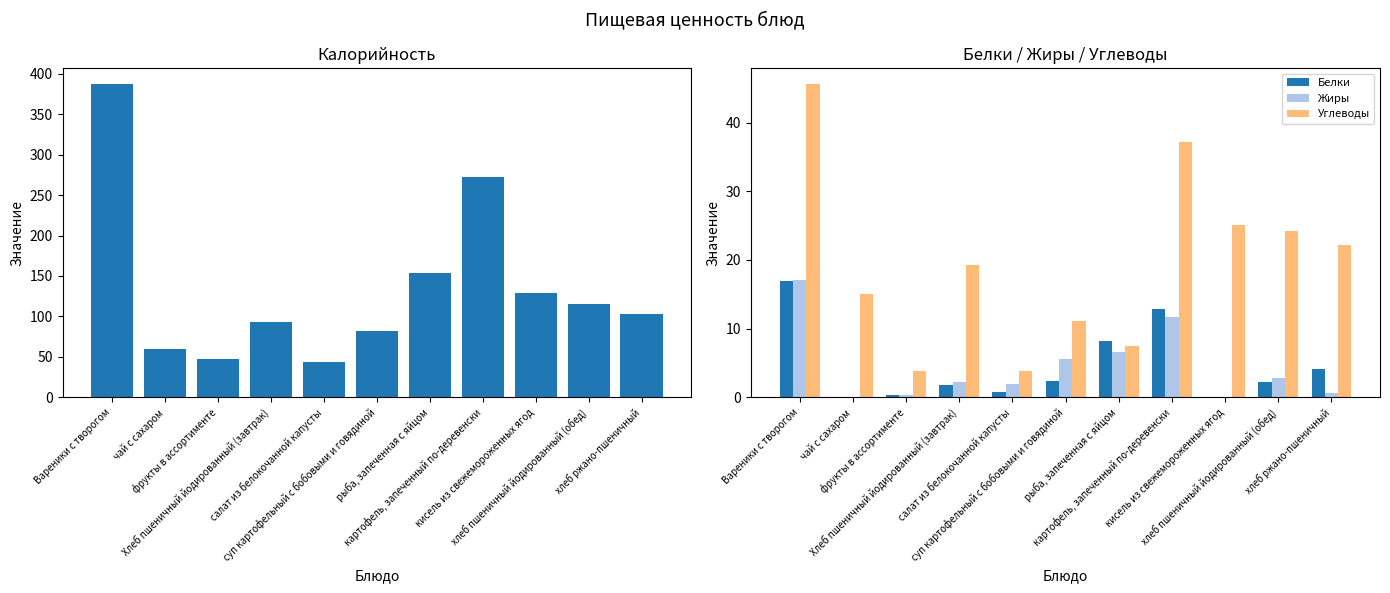

How many data points in Белки are above 2?

6